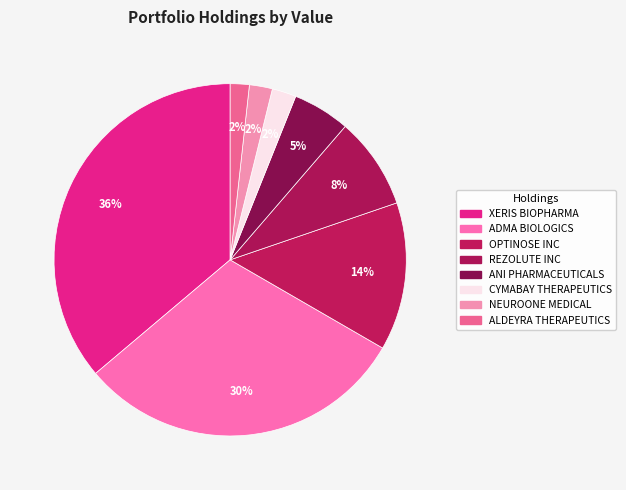

Is it true that CYMABAY THERAPEUTICS is 11% of the pie?

False